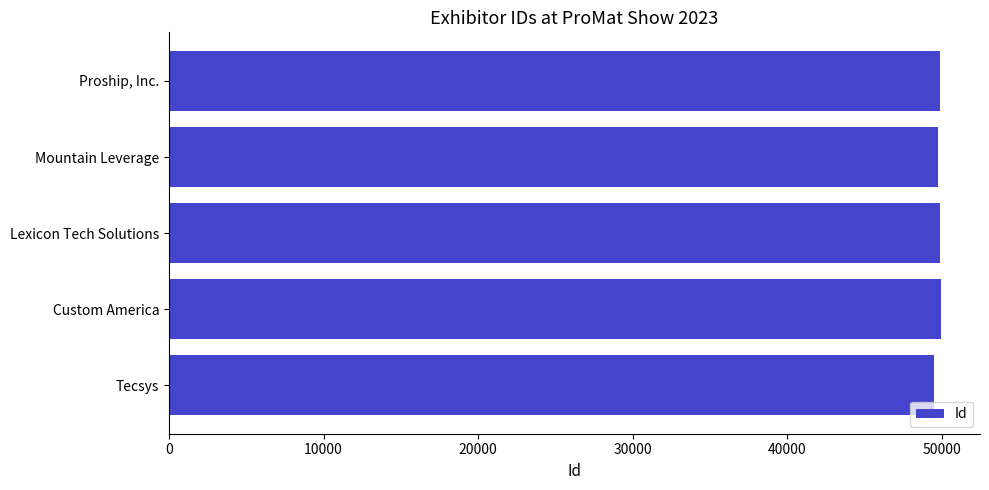

How many data points does each series have?

5